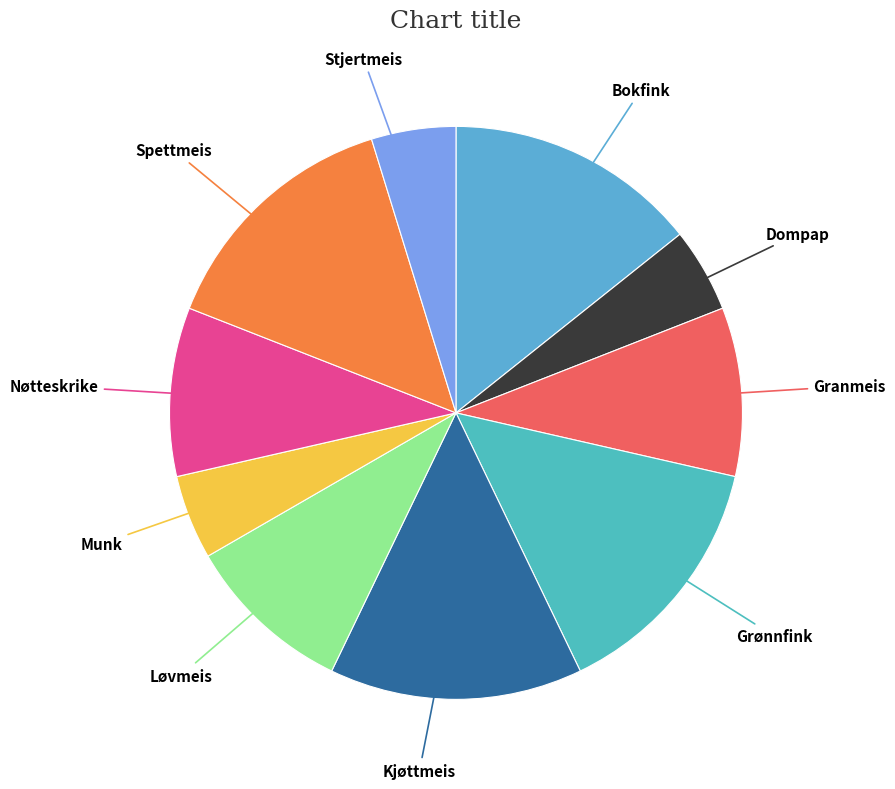

The Granmeis slice represents 10% of the pie. True or false?

True